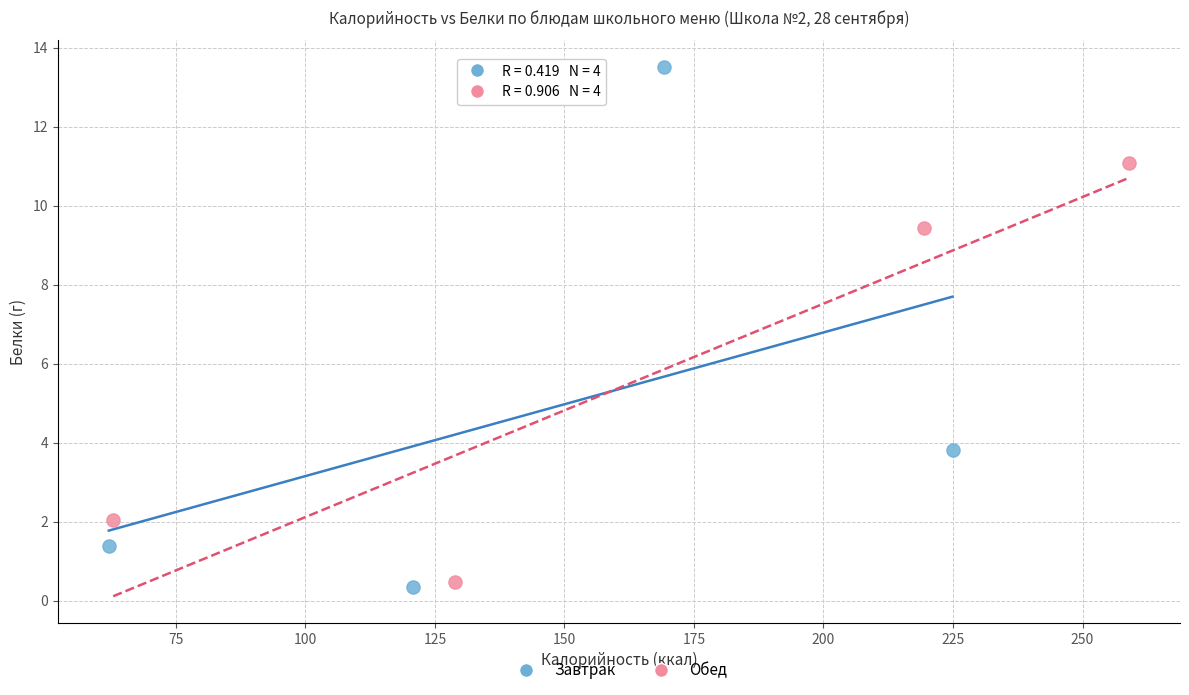

Which series has the largest Y range (max minus min)?

Завтрак